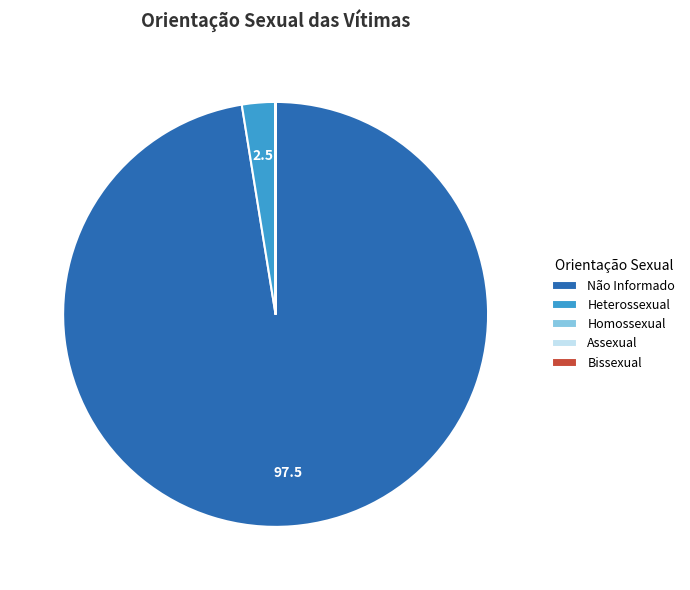

What is the largest slice in the pie chart?

Não Informado